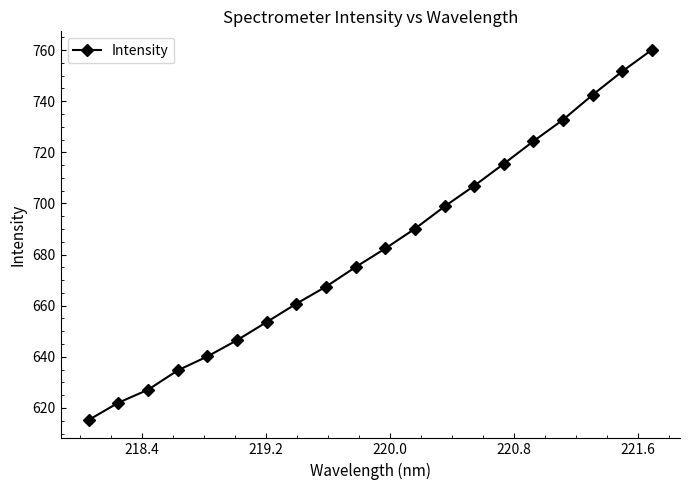

What is the value of the 12th point from the left?

690.1